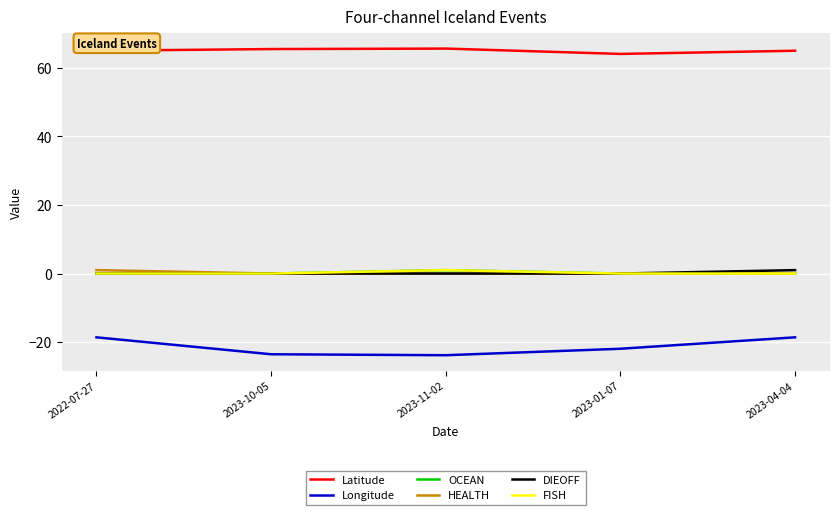

Rank the series at 2023-11-02 from highest to lowest value.

Latitude, OCEAN, FISH, HEALTH, DIEOFF, Longitude